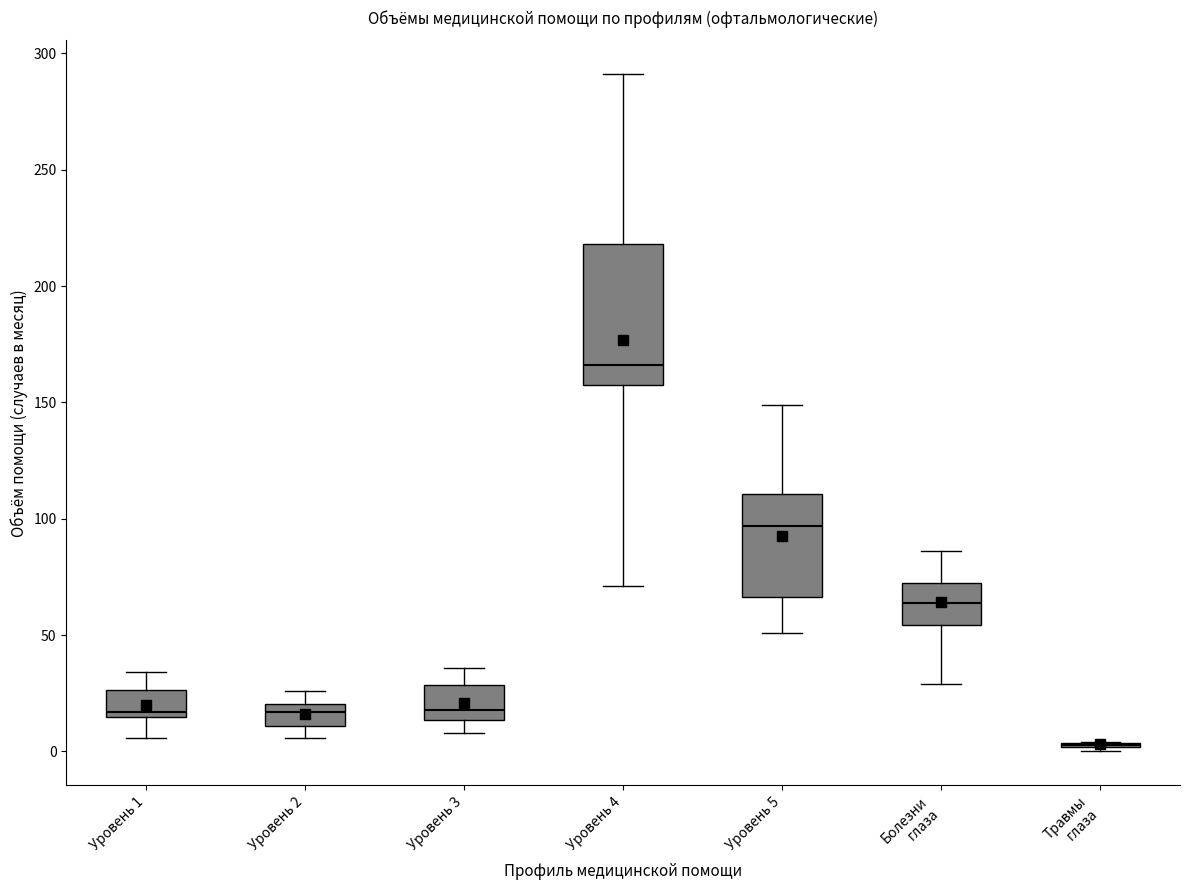

Reading left to right, transcribe this box plot: for each box, give where its median line is, the range the box spans, and where its two whiskers end, as read against the y-axis. The values are not printed on the chart, so give them approximately, as read against the axis.

Уровень 1: median 15 (just above the box's lower edge), box 15 to 25, whiskers 5 to 35
Уровень 2: median 15, box 10 to 20, whiskers 5 to 25
Уровень 3: median 20, box 15 to 30, whiskers 10 to 35
Уровень 4: median 165, box 160 to 220, whiskers 70 to 290
Уровень 5: median 95, box 65 to 110, whiskers 50 to 150
Болезни глаза: median 65, box 55 to 75, whiskers 30 to 85
Травмы глаза: box collapsed to a line at 5, whiskers 0 to 5